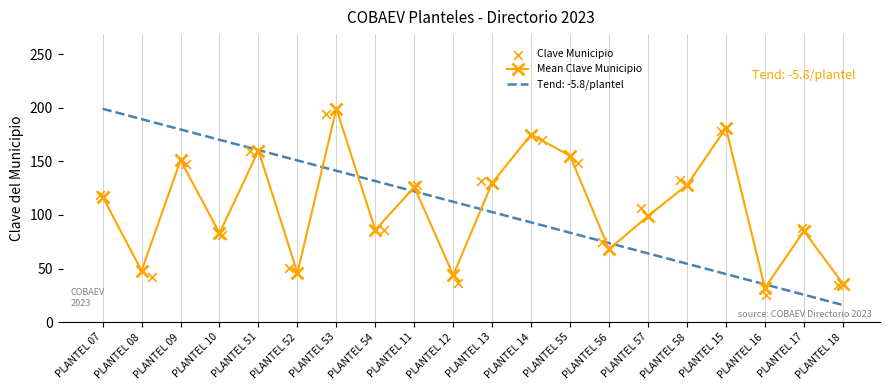

Which series has the largest total across all categories?

Mean Clave Municipio